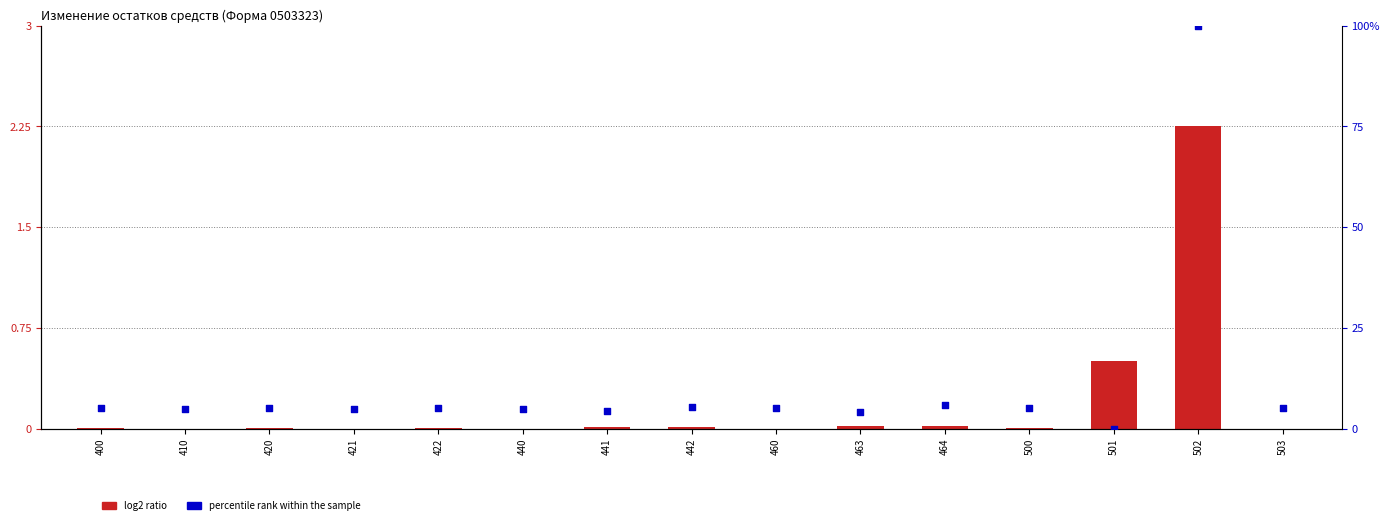

Which series has the largest Y range (max minus min)?

percentile rank within the sample